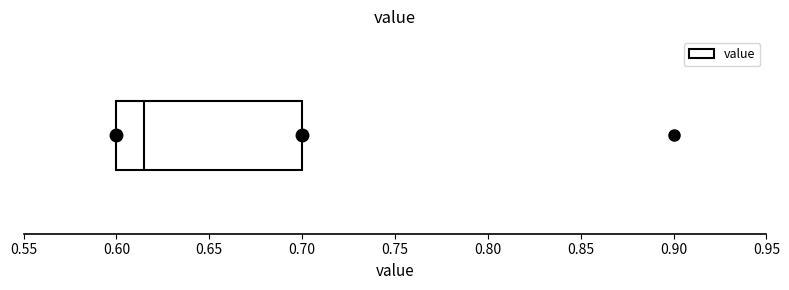

Read this box plot against the x-axis: the position of the median line, the range covered by the box, and the ends of both whiskers. The values are not printed on the chart, so give them approximately, as read against the axis.

median 0.615, box 0.600 to 0.700, whiskers 0.600 to 0.700